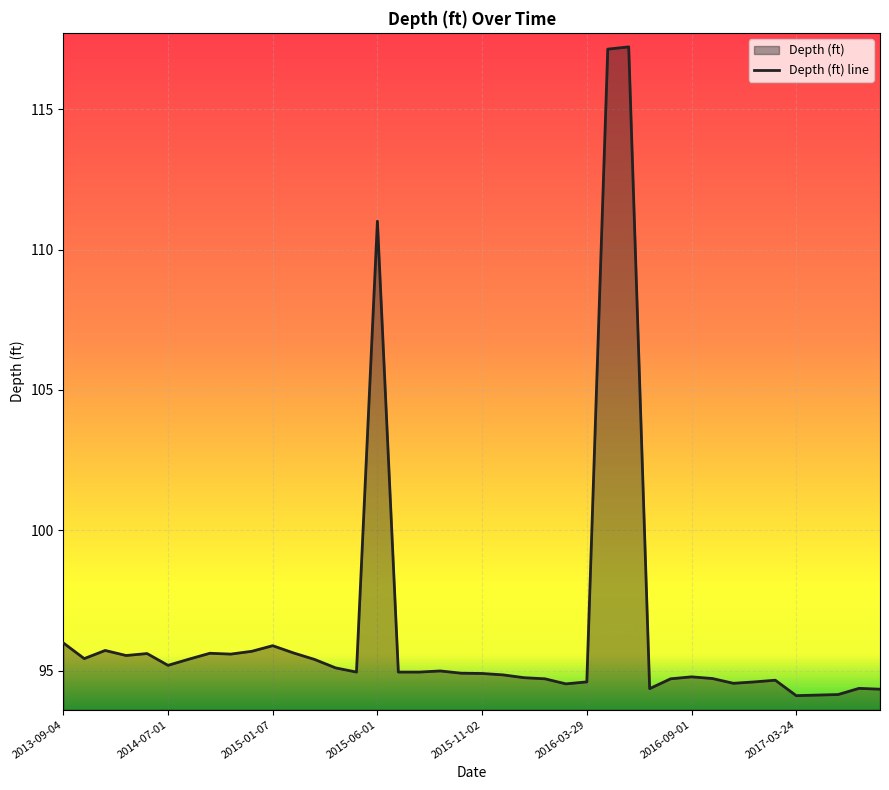

How many points are lower than both their immediate neighbors (excluding endpoints)?

9